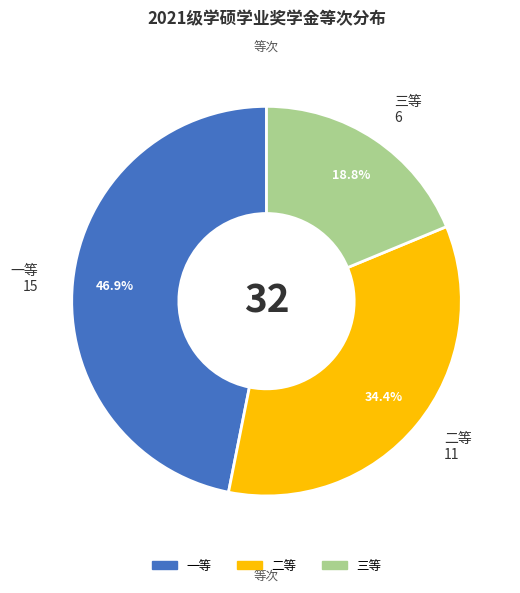

Is there a majority slice in this chart?

No